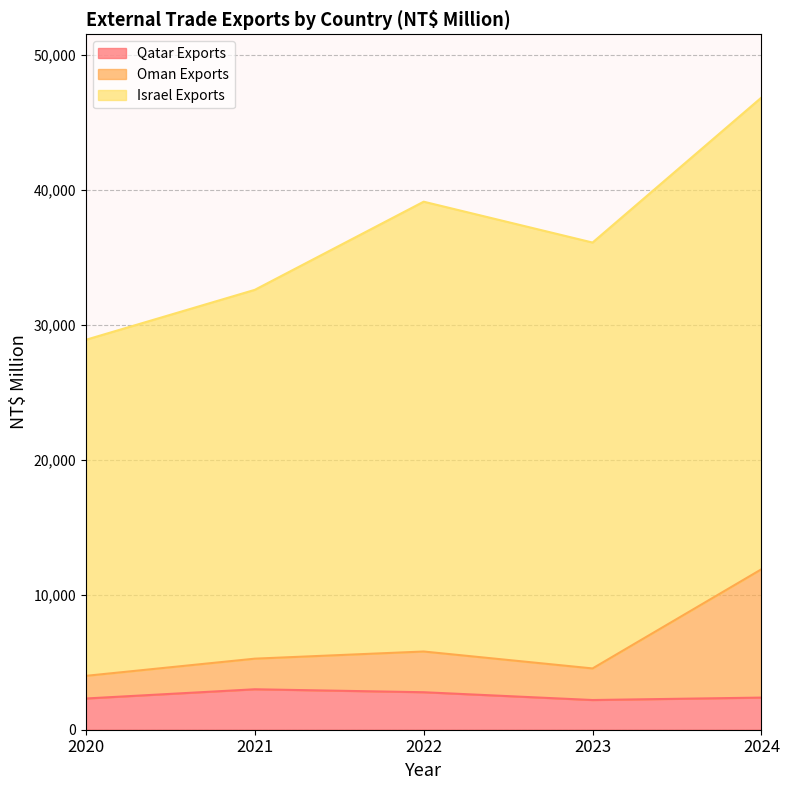

How many interior local valleys does the Oman Exports series have?

1